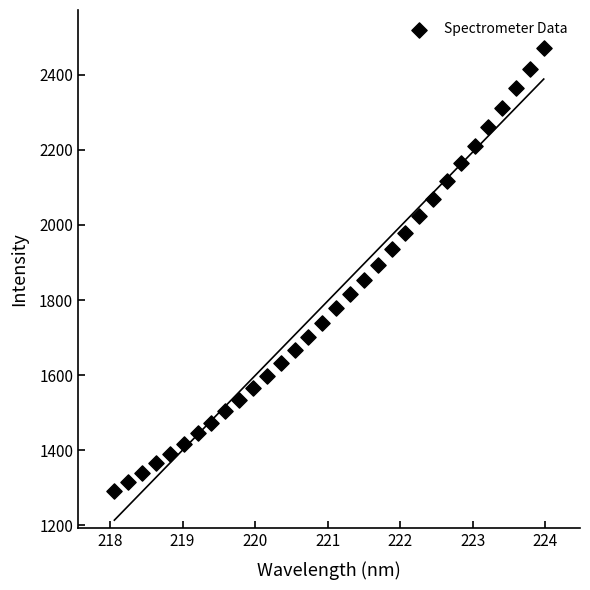

What is the range of X values (max minus min)?

5.9